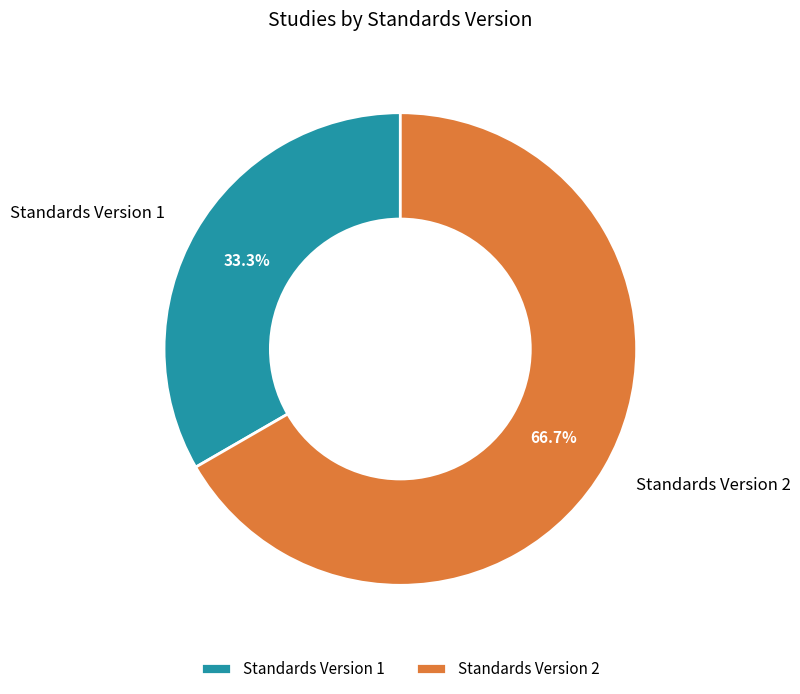

Is it true that Standards Version 2 is 52% of the pie?

False